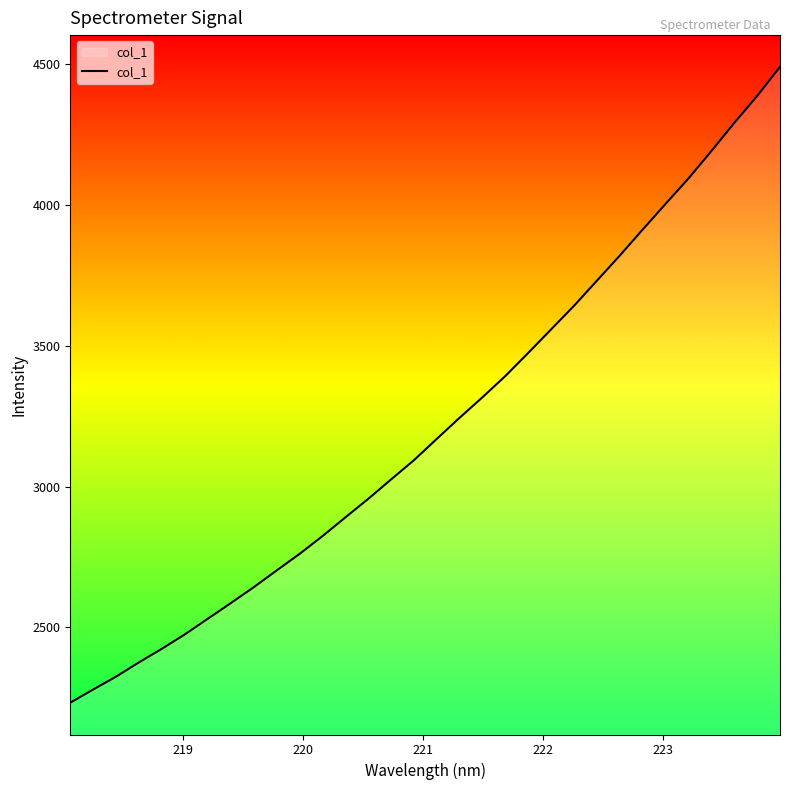

What is the difference between the maximum and minimum values?

2258.5